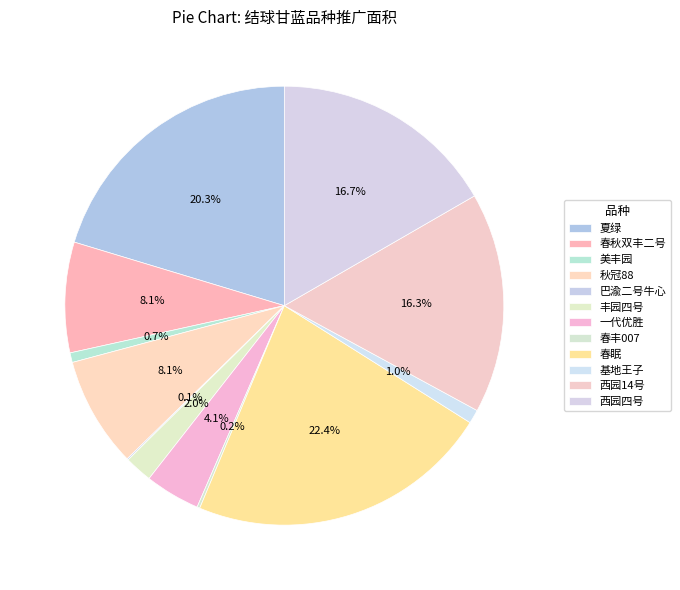

Count the number of slices in the pie.

12